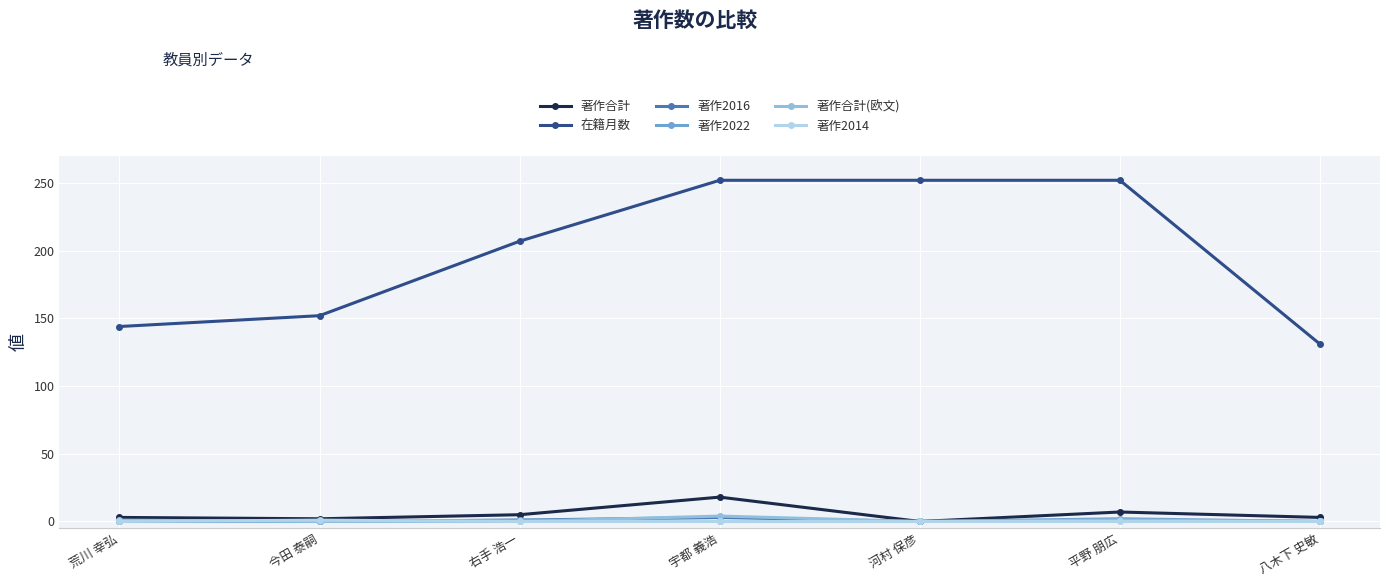

True or false: 在籍月数 has more than 2 points higher than both neighbors.

False